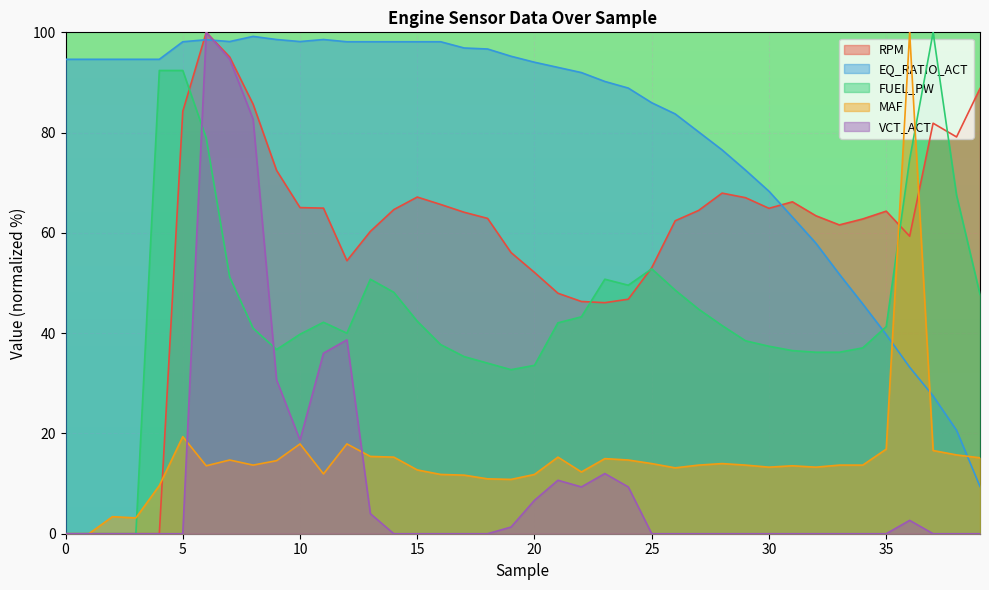

How many interior local valleys does the FUEL_PW series have?

4